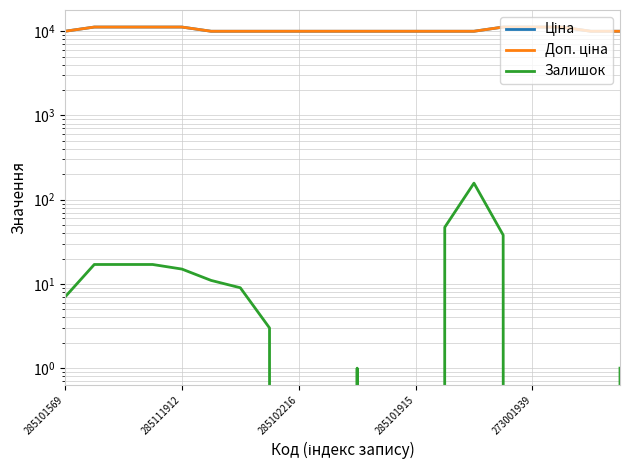

Which series changed the most between 5 and 14?

Залишок